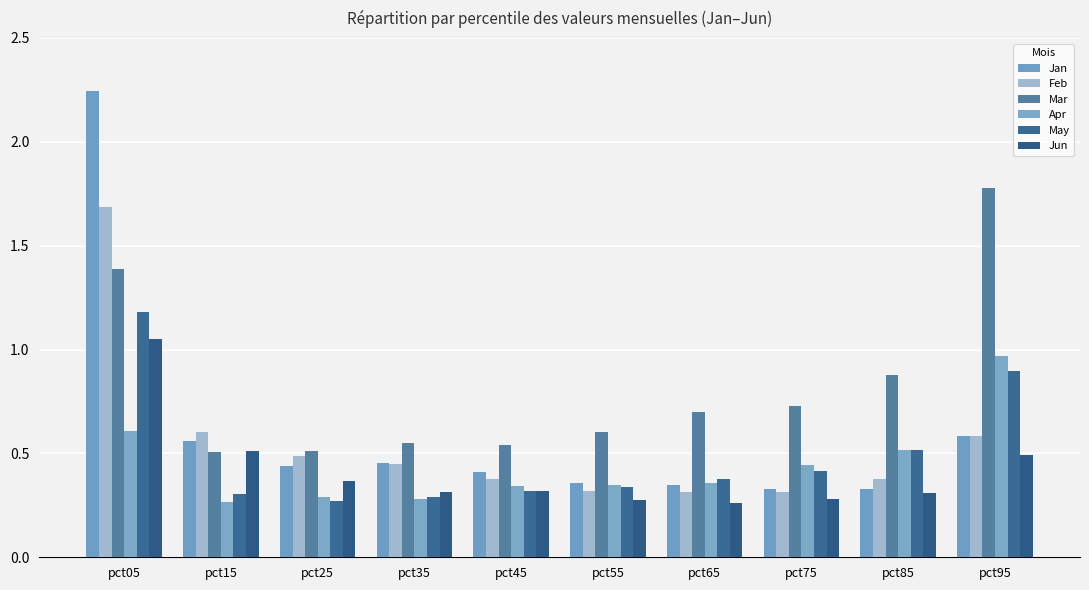

Which category has the lowest value in the May series?

pct25